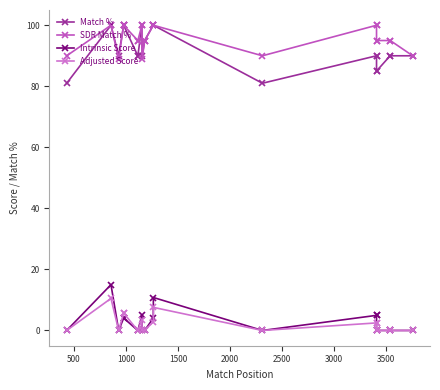

True or false: Adjusted Score and SDR Match % intersect in this chart.

False